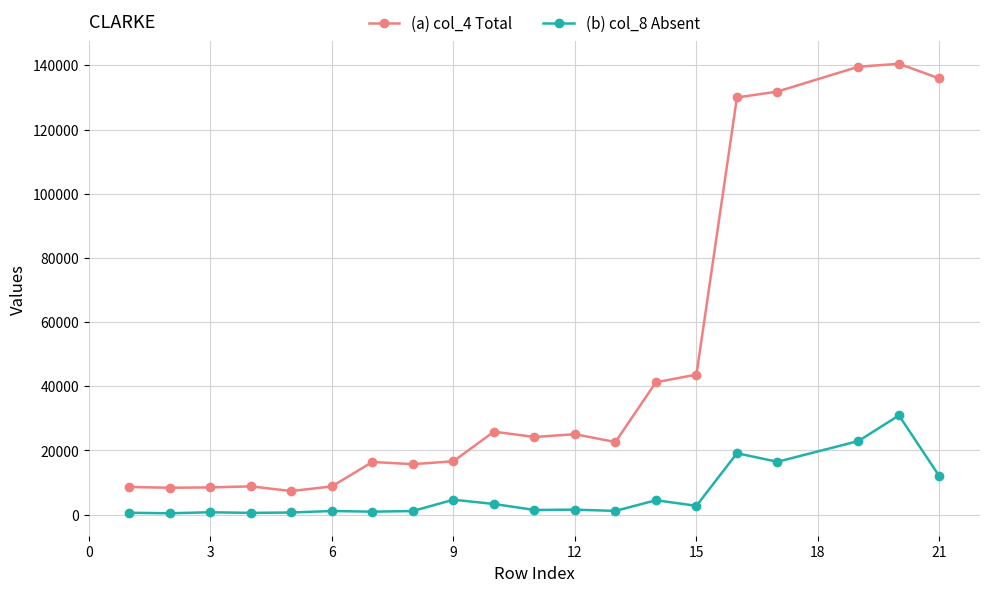

True or false: (a) col_4 Total has more than 0 interior local peaks.

True